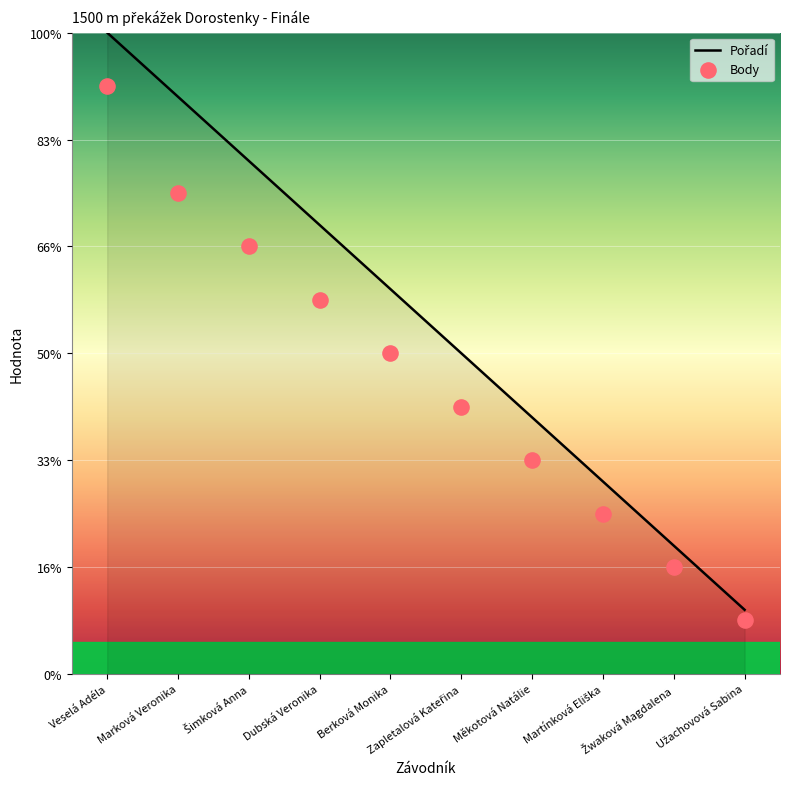

Which series has the largest Y range (max minus min)?

Pořadí